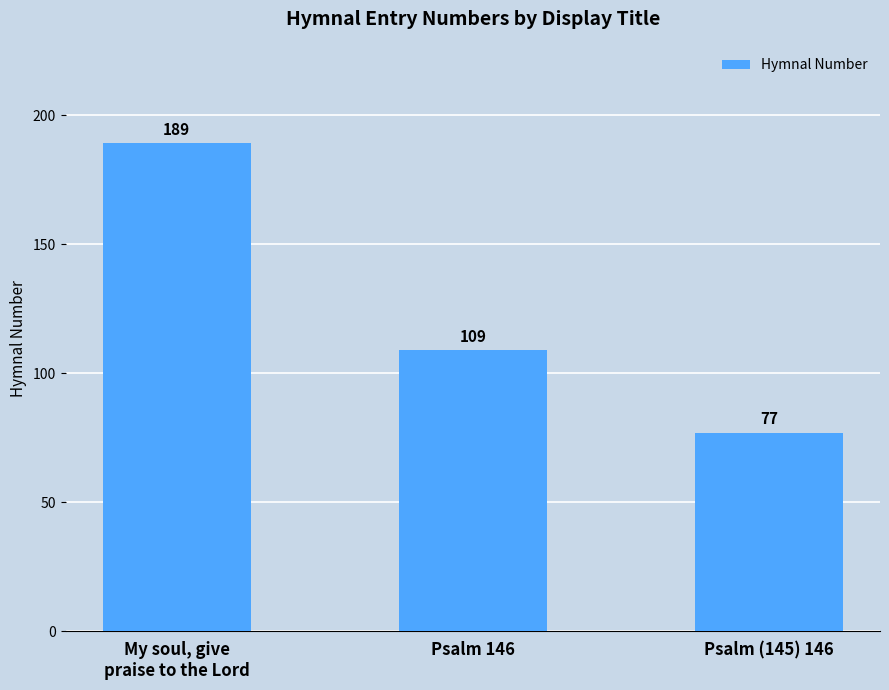

Reading left to right, what are all the values shown in this chart?

189	109	77